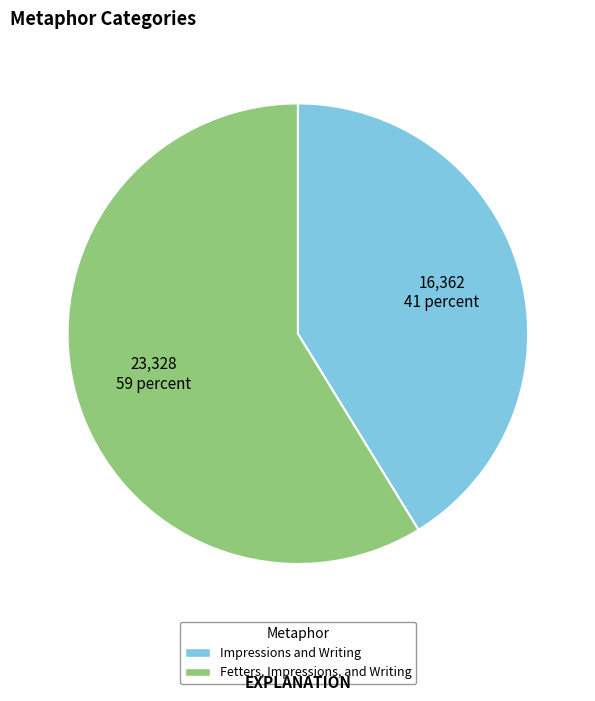

Rank the categories by value from lowest to highest.

Impressions and Writing, Fetters, Impressions, and Writing